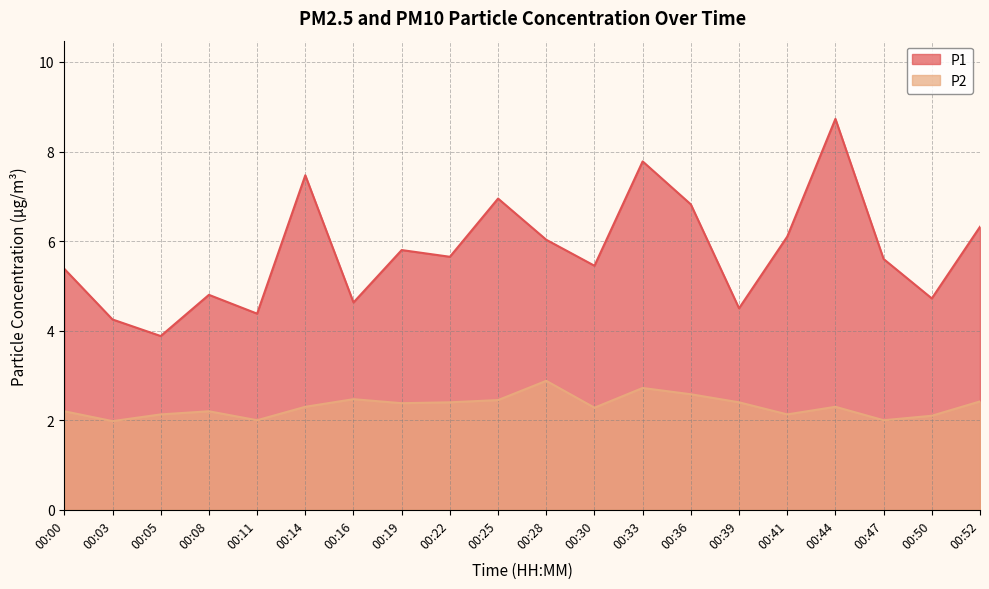

At which label is P1 closest to 6?

00:28